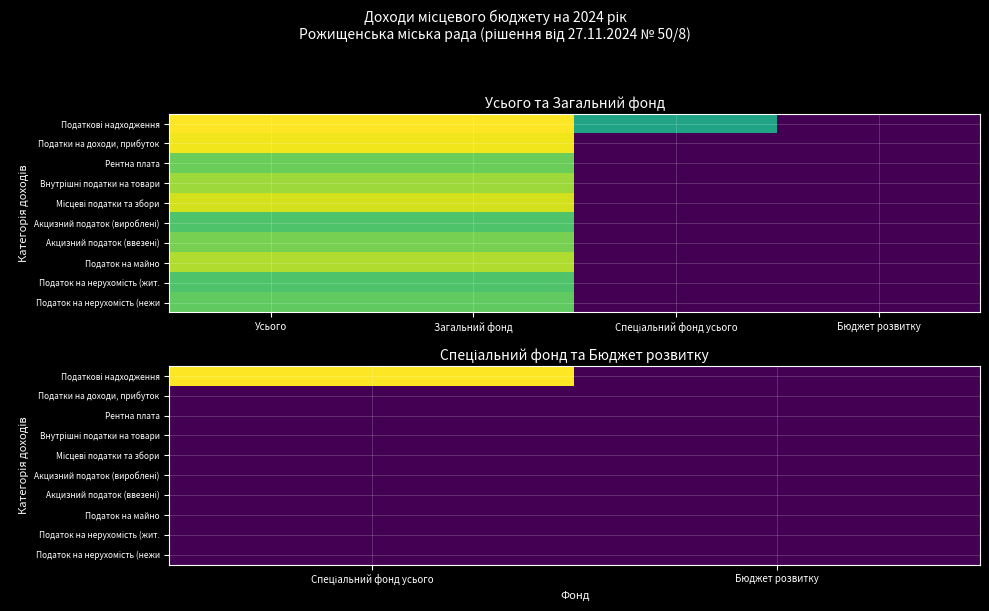

What is the spread (max minus min) of values at Спеціальний фонд усього?

11.0